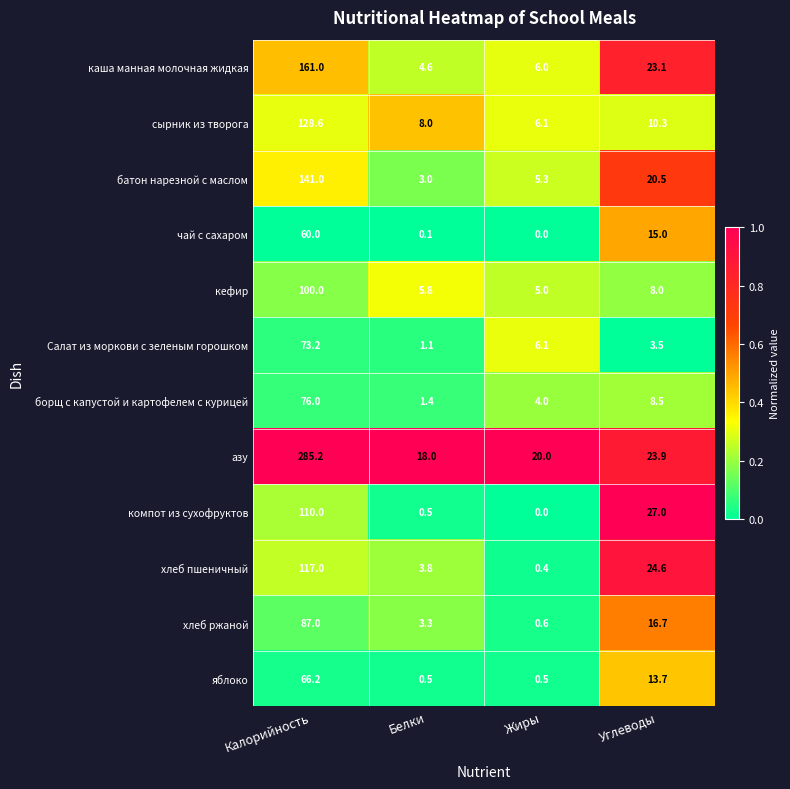

What is the maximum value shown in the chart?

285.2